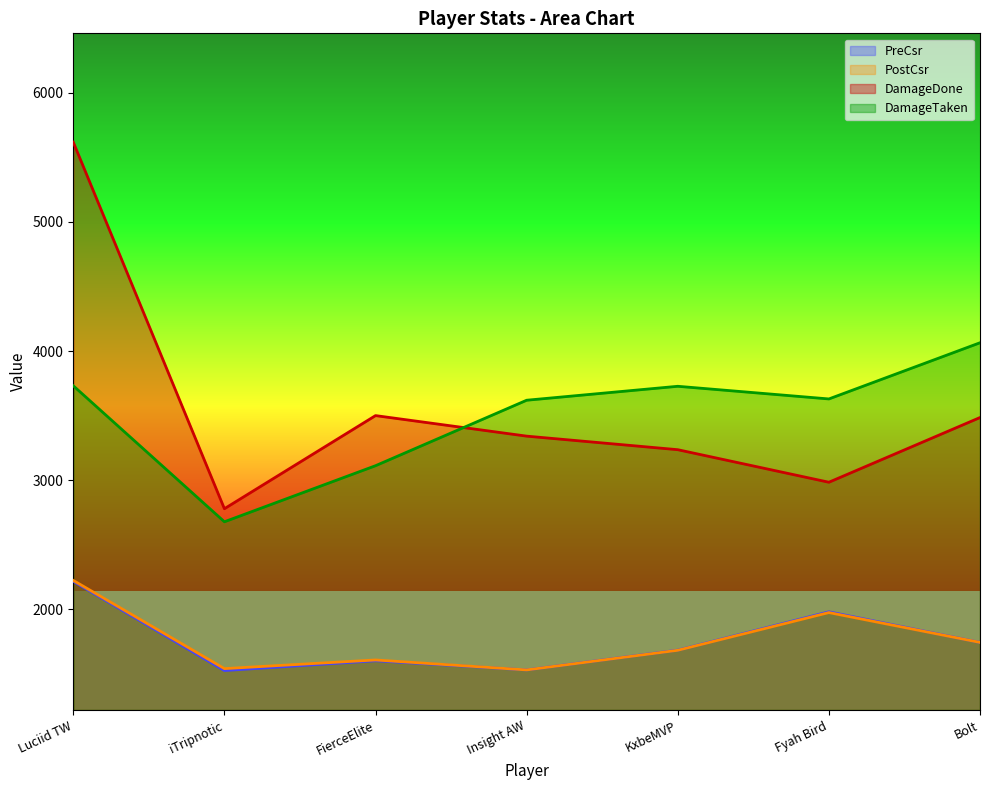

How many interior local valleys does the DamageTaken series have?

2